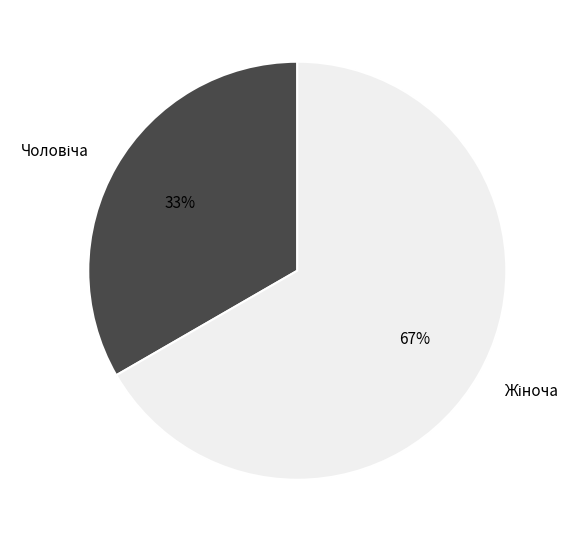

Is there a majority slice in this chart?

Yes